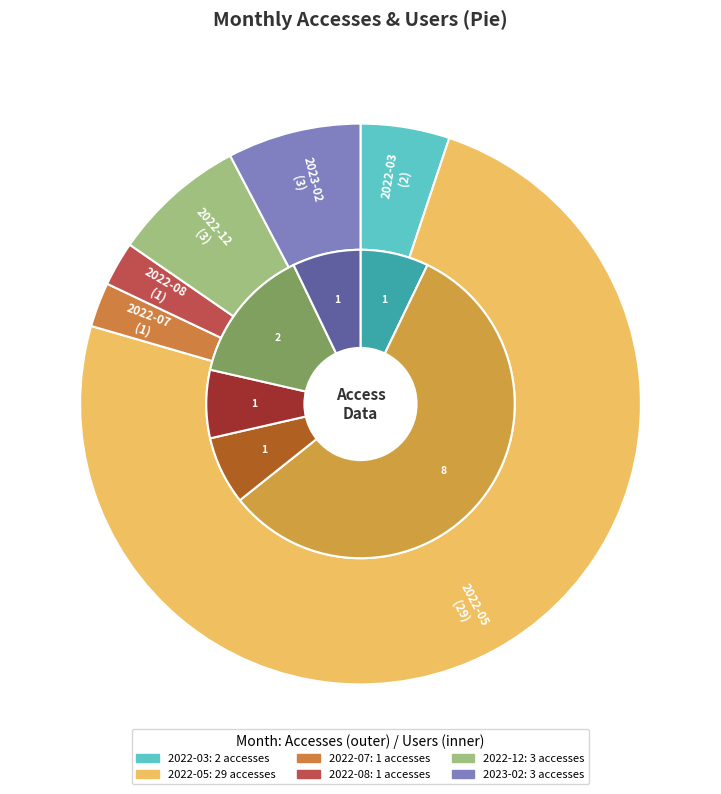

What percentage is NOT represented by 2023-02?

92.3%